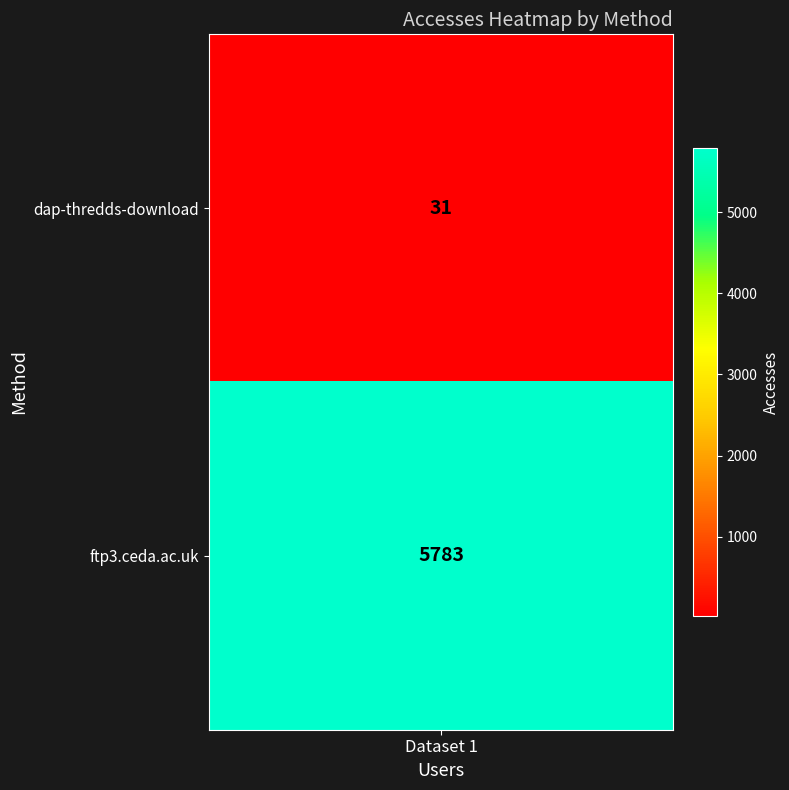

List the labels in order of value, smallest first.

dap-thredds-download, ftp3.ceda.ac.uk